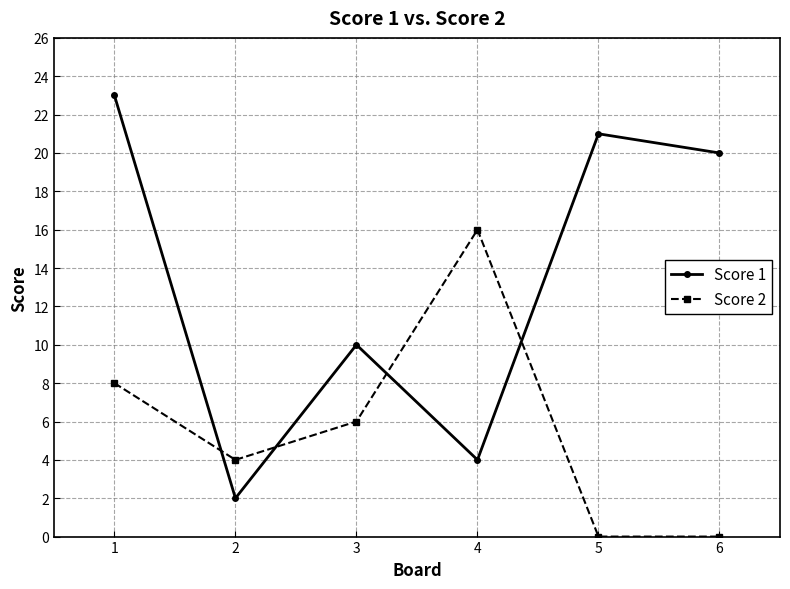

Reading left to right, list all the values displayed in this chart.

Score 1: 23	2	10	4	21	20
Score 2: 8	4	6	16	0	0